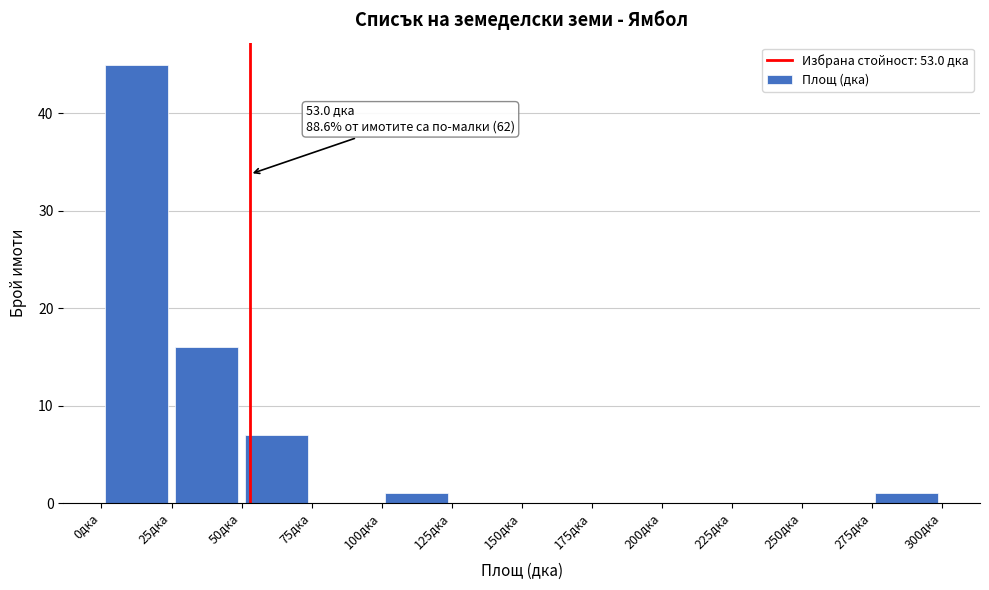

Over which range of the x-axis is the bar tallest?

0 to 25